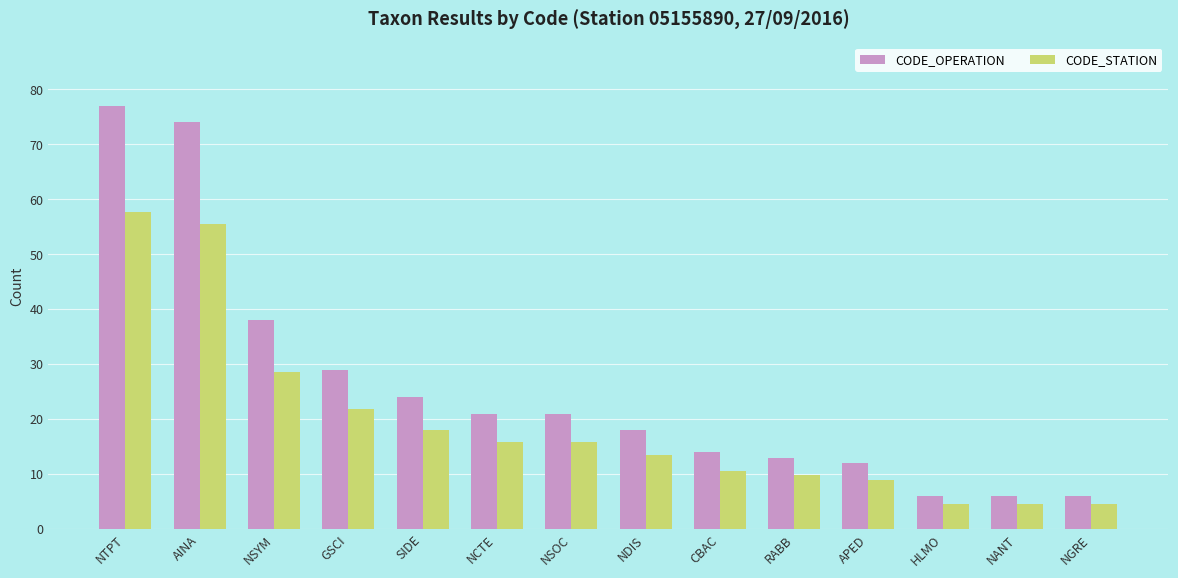

What is the label of the 14th bar from the right?

NTPT